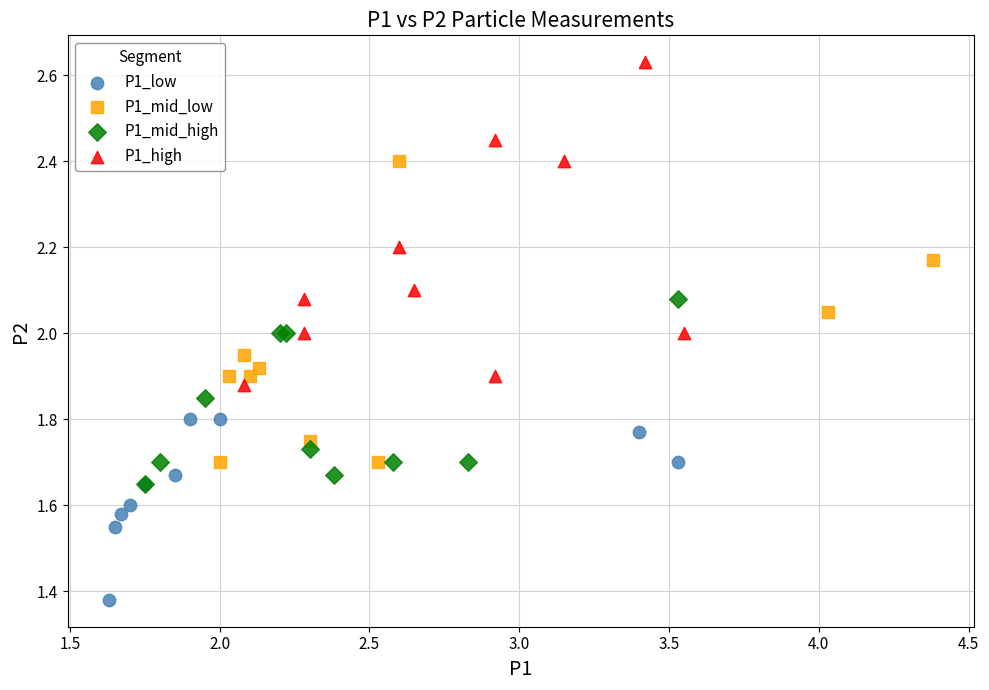

Which series contains the lowest Y value?

P1_low